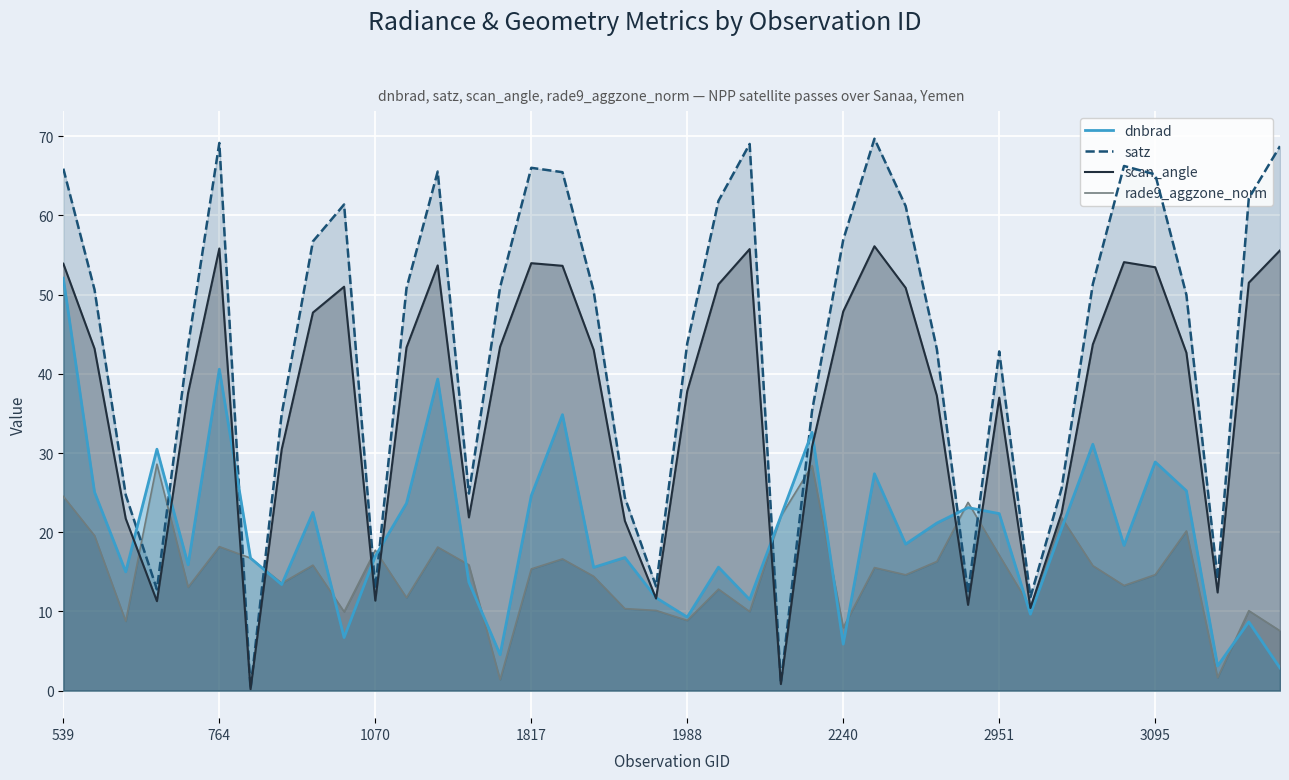

What is the value of the rade9_aggzone_norm point at the 1st from the left?

24.5